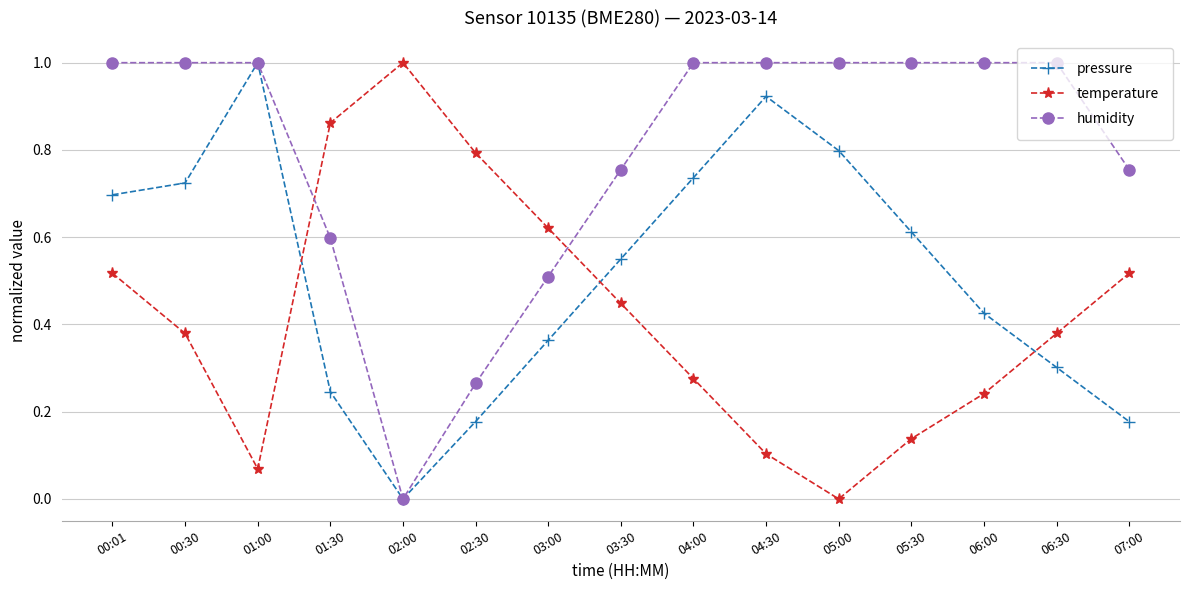

True or false: temperature has more than 1 points higher than both neighbors.

False